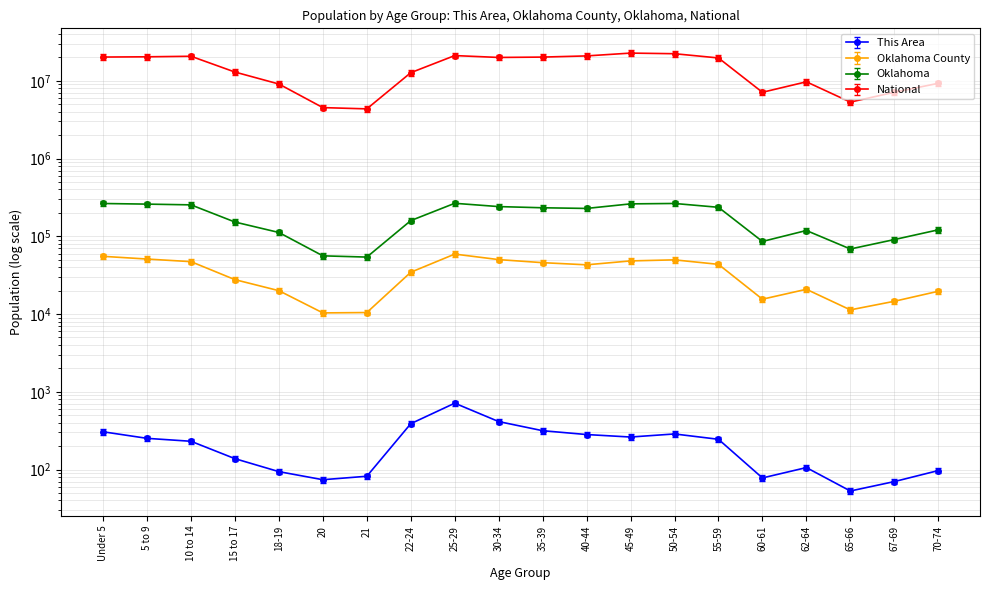

Reading left to right, what are all the values shown in this chart?

This Area: Under 5=306.0	5 to 9=252.0	10 to 14=231.0	15 to 17=138.0	18-19=94.0	20=74.0	21=82.0	22-24=389.0	25-29=714.0	30-34=414.0	35-39=316.0	40-44=282.0	45-49=262.0	50-54=287.0	55-59=245.0	60-61=78.0	62-64=106.0	65-66=53.0	67-69=70.0	70-74=97.0
Oklahoma County: Under 5=50825.4	5 to 9=46899.8	10 to 14=43422.2	15 to 17=25481.2	18-19=18378.8	20=9517.4	21=9619.5	22-24=31734.5	25-29=54321.4	30-34=46132.5	35-39=42132.3	40-44=39531.5	45-49=44386.3	50-54=45794.8	55-59=40082.6	60-61=14278.4	62-64=19155.3	65-66=10410.7	67-69=13426.5	70-74=18055.9
Oklahoma: Under 5=242995.9	5 to 9=238589.1	10 to 14=233370.9	15 to 17=140336.8	18-19=102988.5	20=51582.6	21=49709.4	22-24=146410.6	25-29=244478.0	30-34=221736.6	35-39=214122.6	40-44=209939.4	45-49=240342.6	50-54=243219.5	55-59=217091.5	60-61=78949.8	62-64=109202.2	65-66=63174.6	67-69=83466.1	70-74=111389.0
National: Under 5=18585253.0	5 to 9=18720764.4	10 to 14=19023018.5	15 to 17=11917913.7	18-19=8359201.9	20=4157598.7	21=4005950.5	22-24=11695569.9	25-29=19413701.1	30-34=18365131.1	35-39=18565270.6	40-44=19219686.9	45-49=20891903.7	50-54=20514275.0	55-59=18091620.6	60-61=6544628.8	62-64=8927861.2	65-66=4894309.8	67-69=6546132.1	70-74=8535912.7